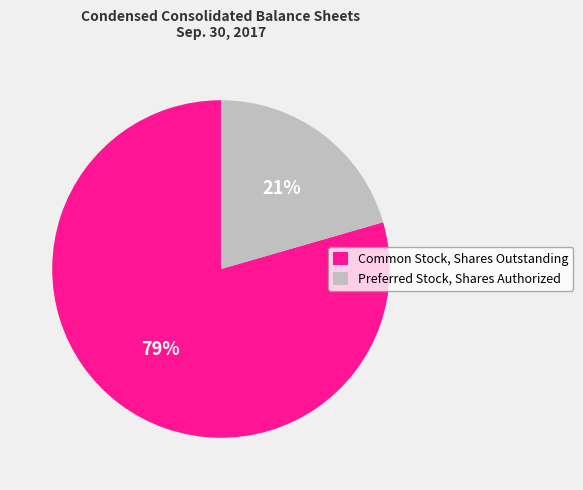

Combined, do Preferred Stock, Shares Authorized and Common Stock, Shares Outstanding account for over 50%?

Yes